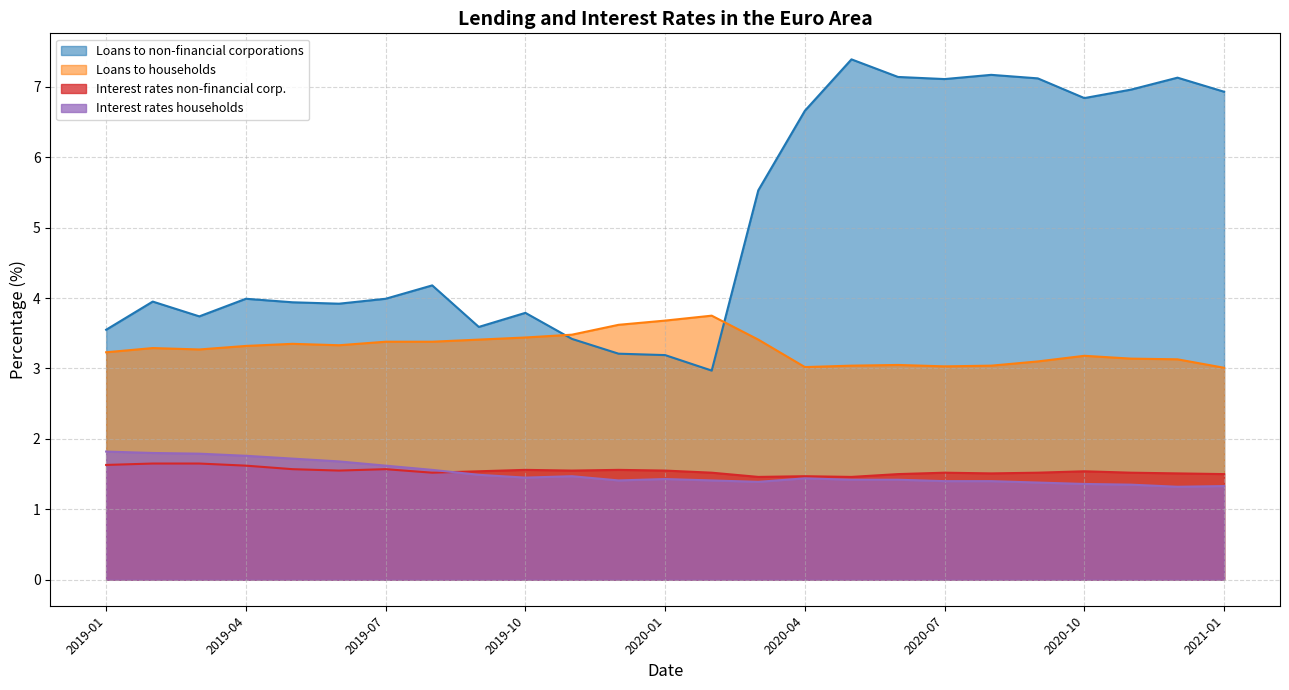

What is the value of the Interest rates households point at the 20th from the left?

1.4